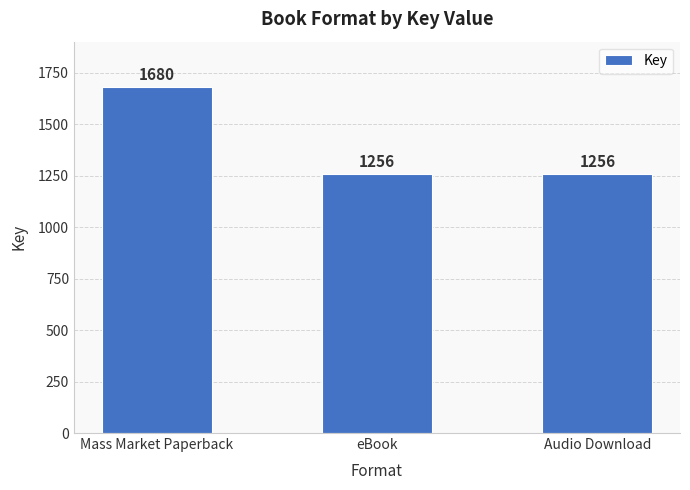

What is the label of the 3rd bar from the right?

Mass Market Paperback